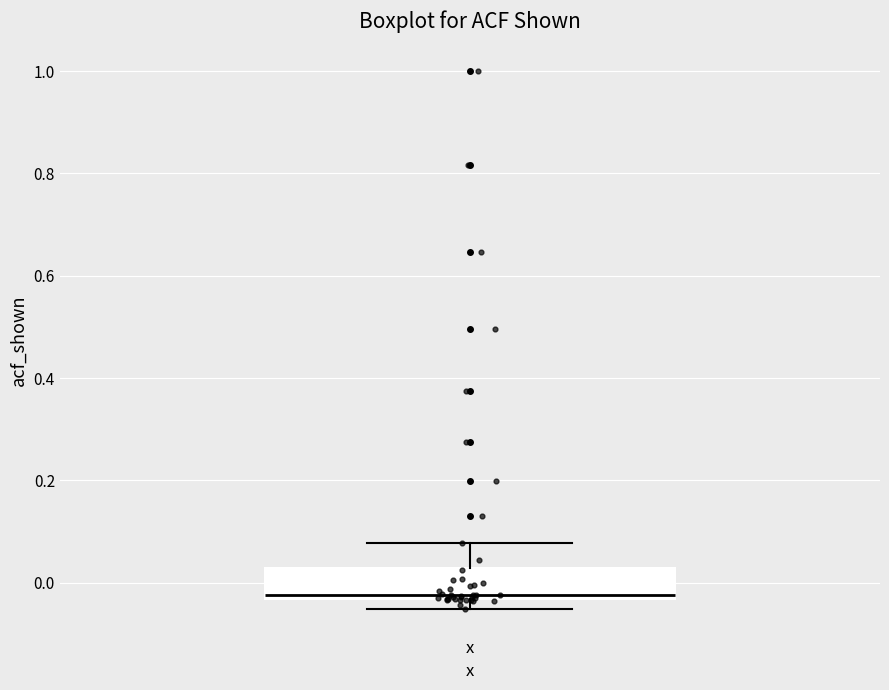

Transcribe this box plot: give where the median line is, the range the box spans, and where the two whiskers end, as read against the y-axis. The values are not printed on the chart, so give them approximately, as read against the axis.

median -0.02, box -0.04 to 0.02, whiskers -0.06 to 0.08